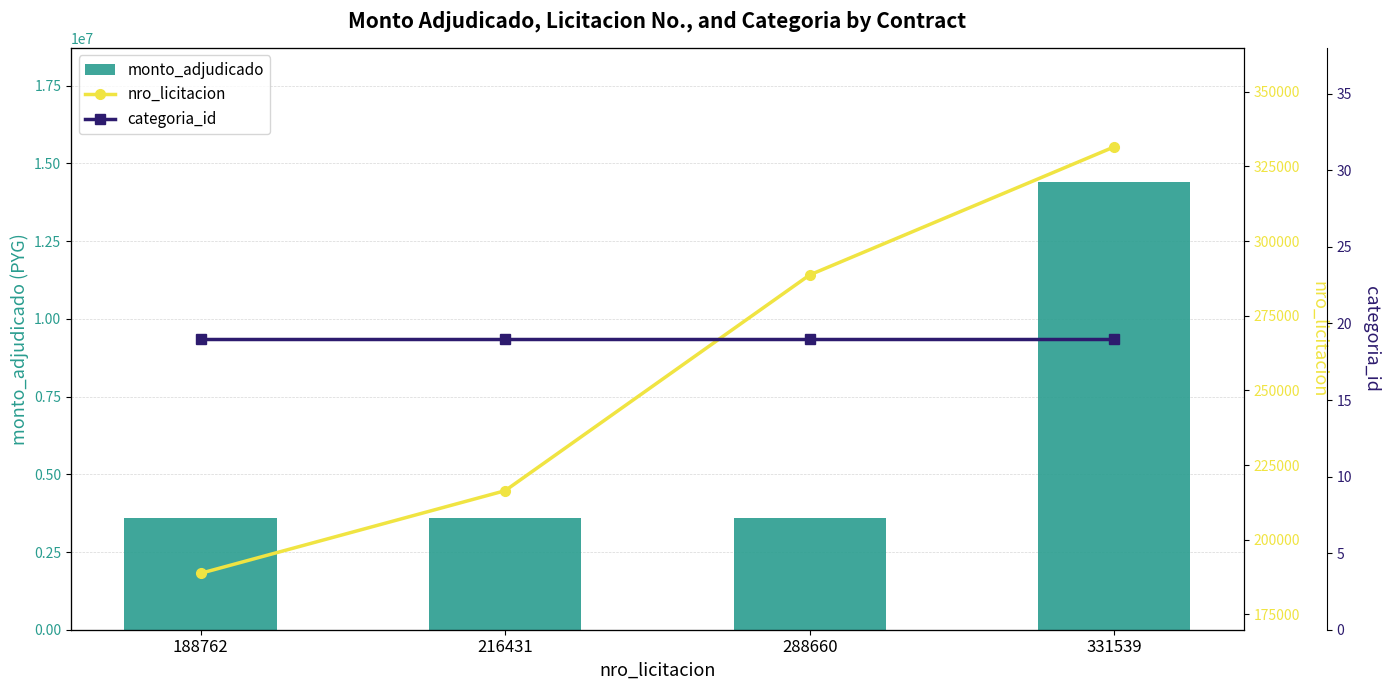

Which category has the highest value in the monto_adjudicado series?

331539